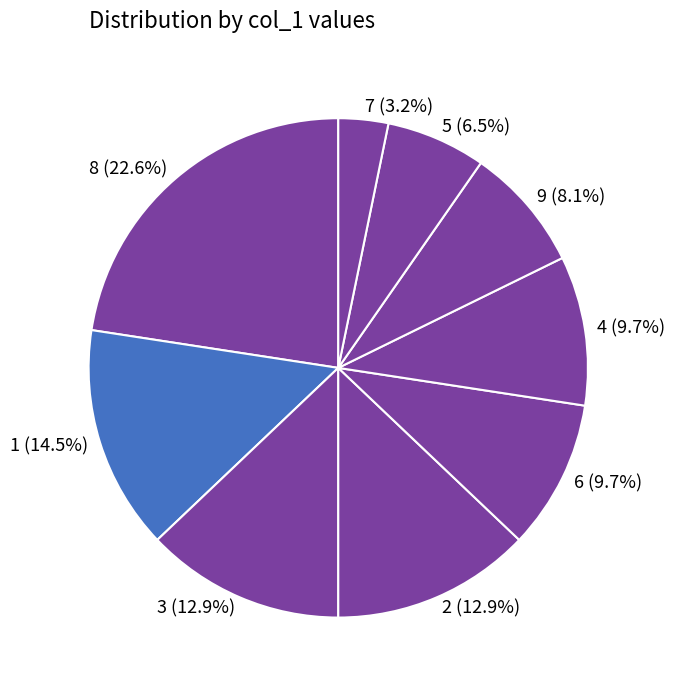

Is there a majority slice in this chart?

No